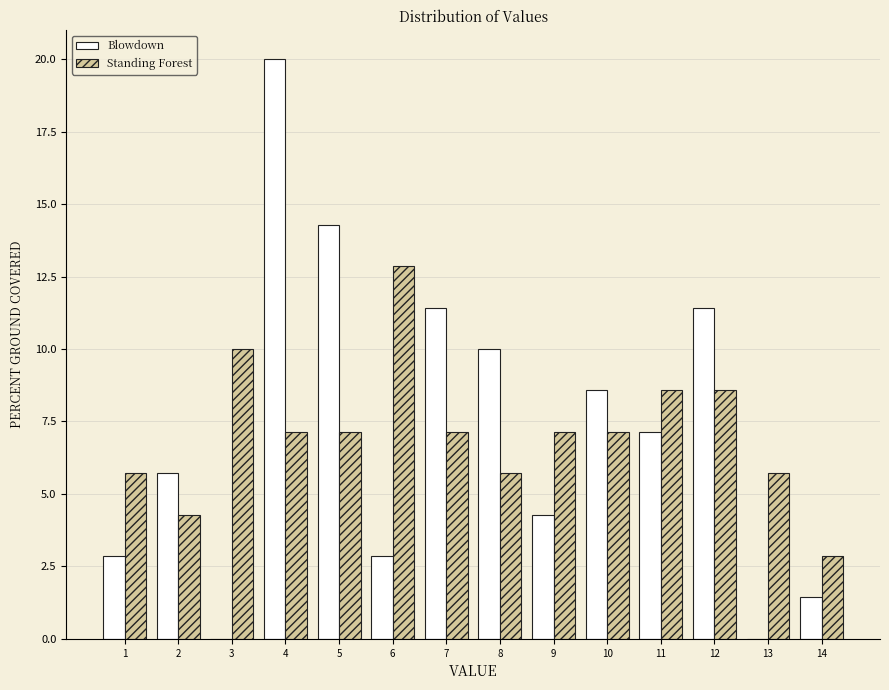

Reading left to right, extract all data points from this chart.

Blowdown: 1=2.9	2=5.7	3=0.0	4=20.0	5=14.3	6=2.9	7=11.4	8=10.0	9=4.3	10=8.6	11=7.1	12=11.4	13=0.0	14=1.4
Standing Forest: 1=5.7	2=4.3	3=10.0	4=7.1	5=7.1	6=12.9	7=7.1	8=5.7	9=7.1	10=7.1	11=8.6	12=8.6	13=5.7	14=2.9